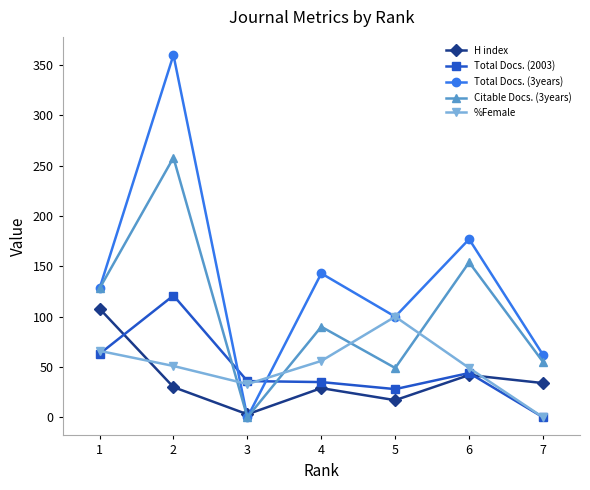

How many intersections are there between Citable Docs. (3years) and Total Docs. (2003)?

2